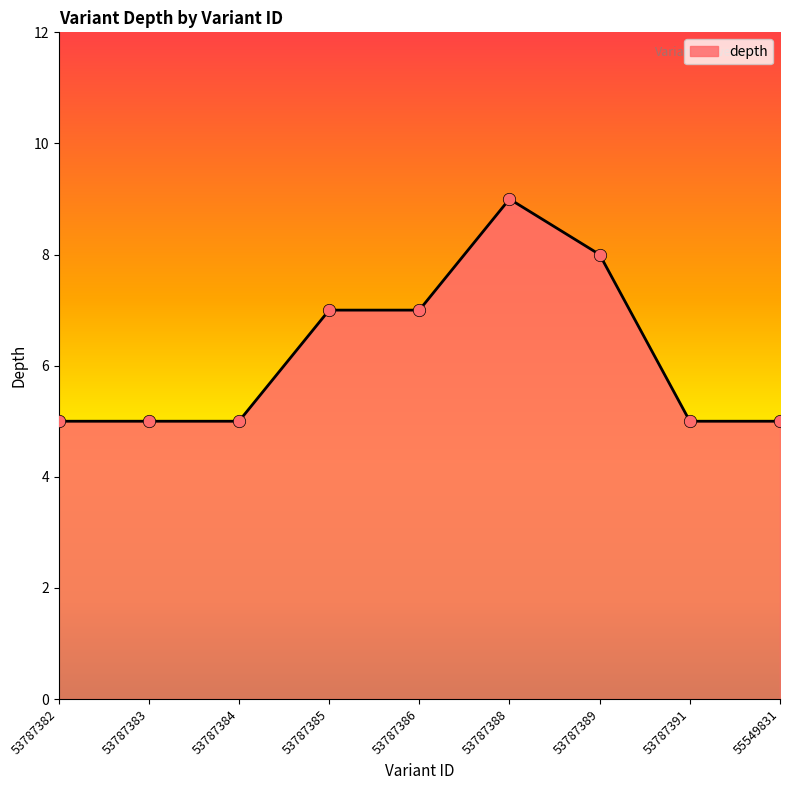

What is the change in value from 53787385 to 53787391?

-2